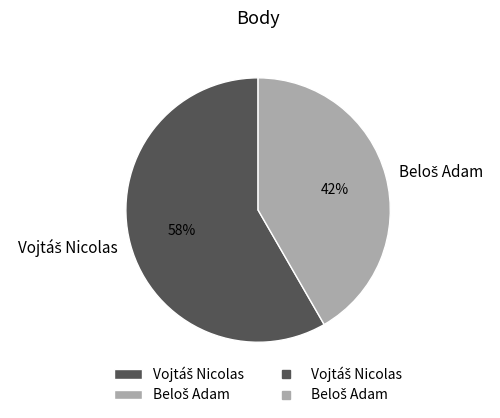

To the nearest percent, what is the average slice percentage?

50%